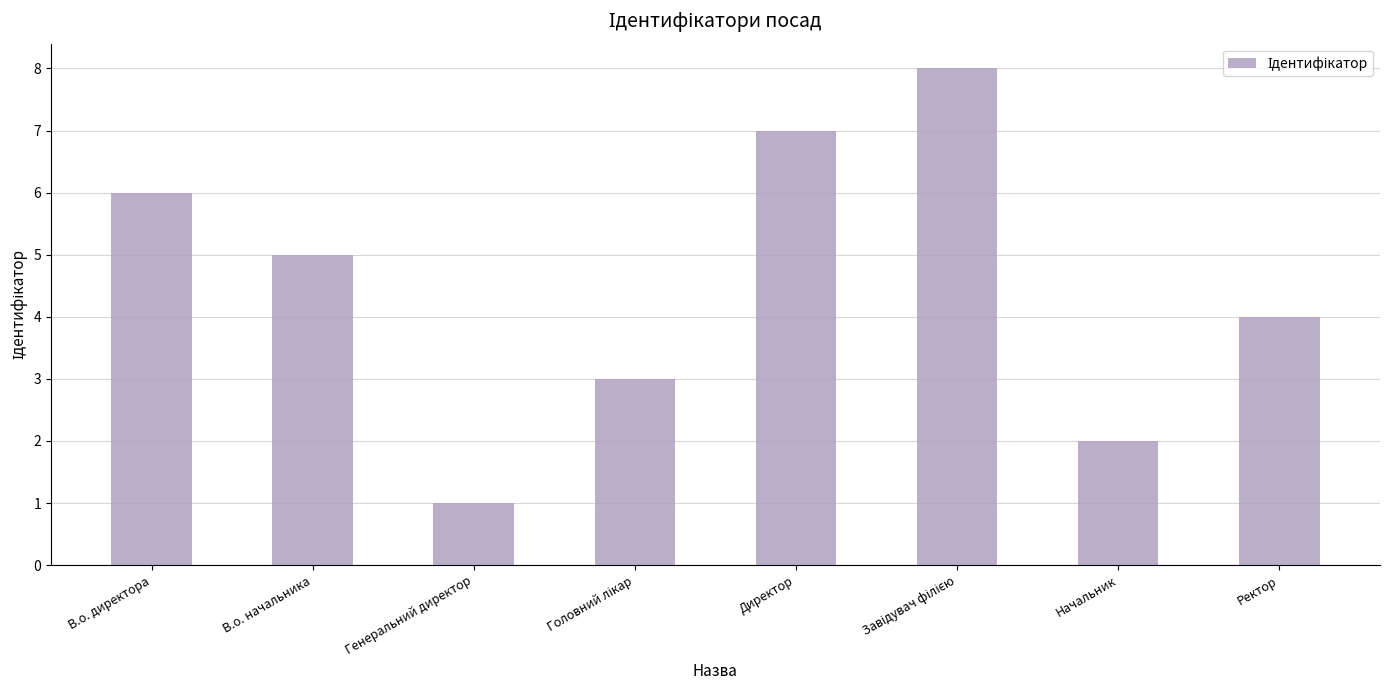

At which label is the value closest to 4?

Ректор